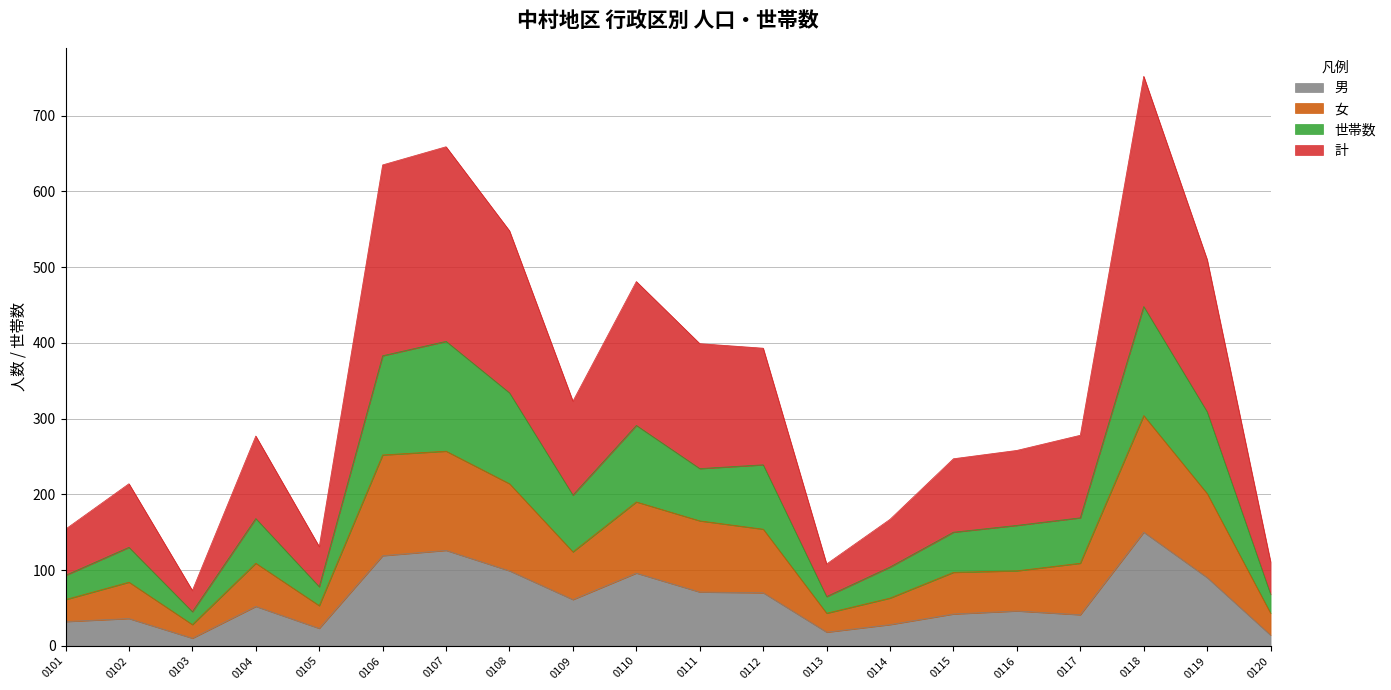

List the series in order of their overall mean, lowest first.

男, 女, 世帯数, 計